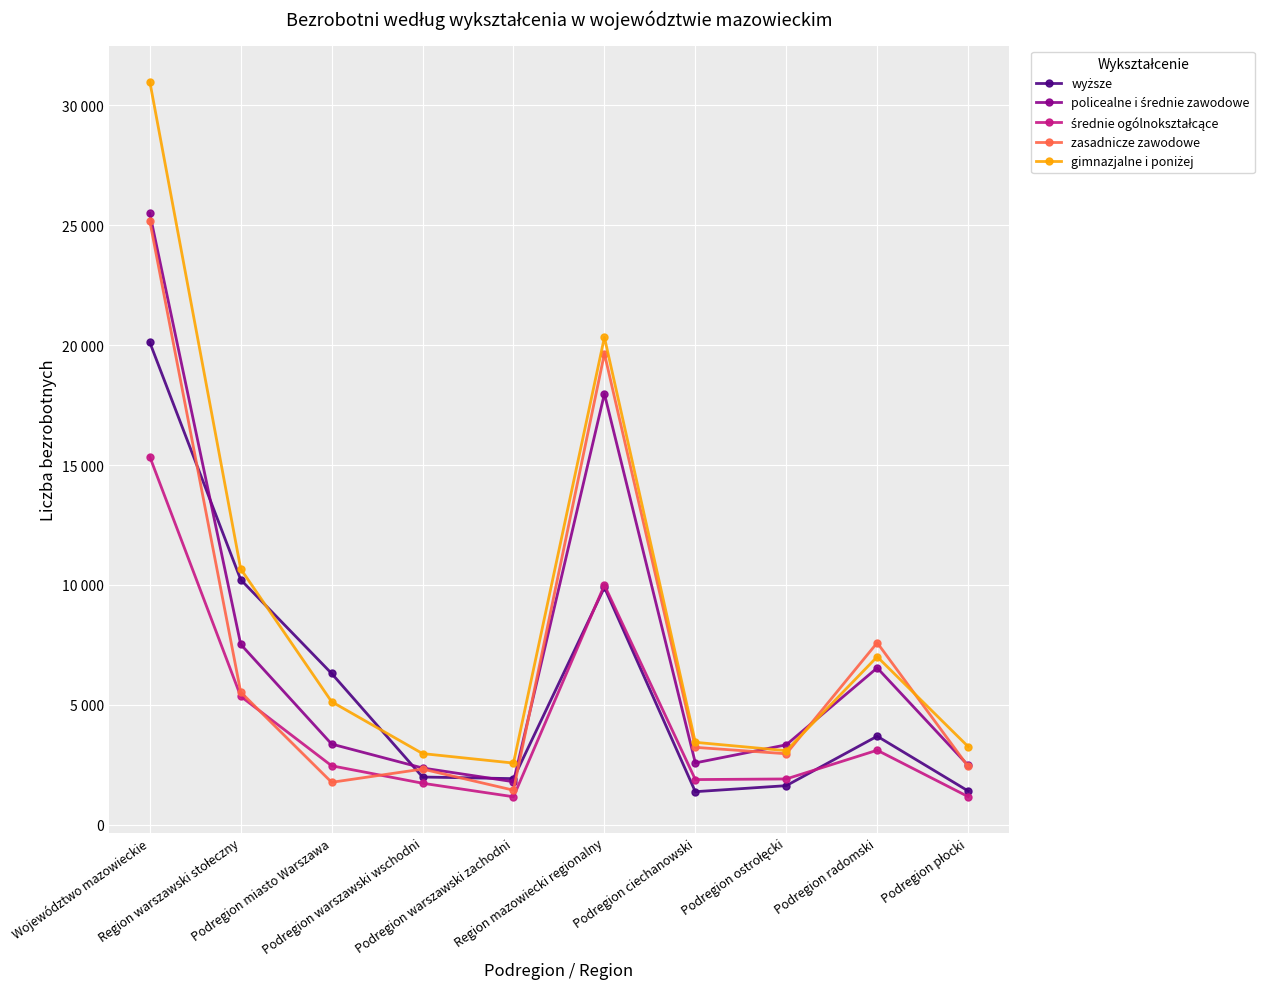

The value of wyższe at Województwo mazowieckie is 5371. True or false?

False